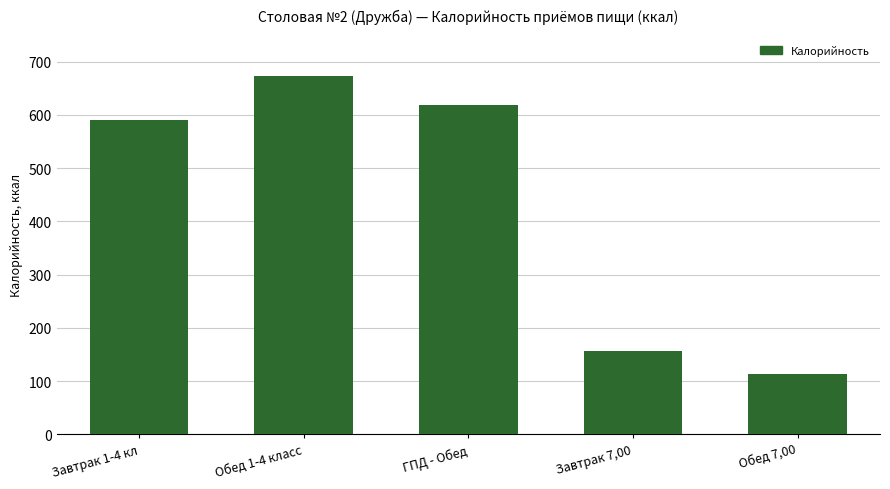

What is the difference between the maximum and second lowest values?

516.5